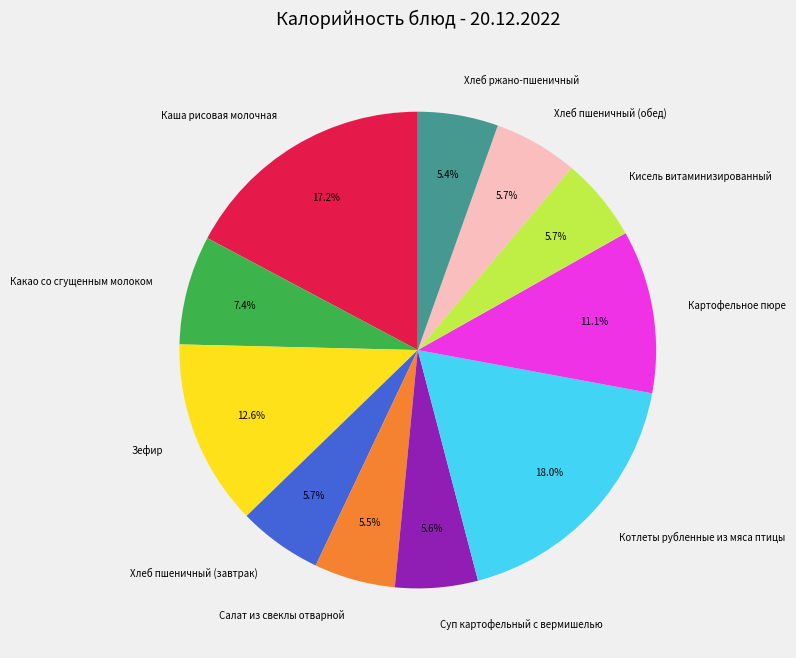

To the nearest percent, what is the average slice percentage?

9%